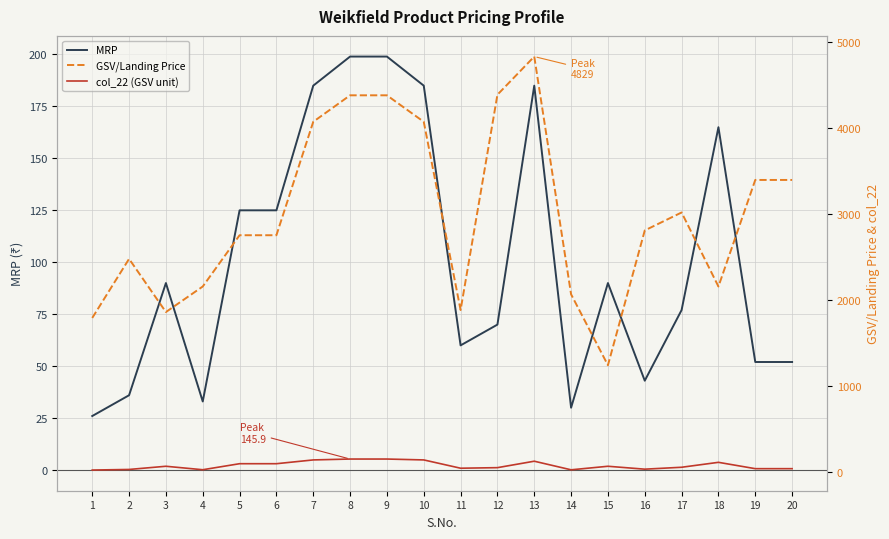

Which series has the largest total across all categories?

GSV/Landing Price